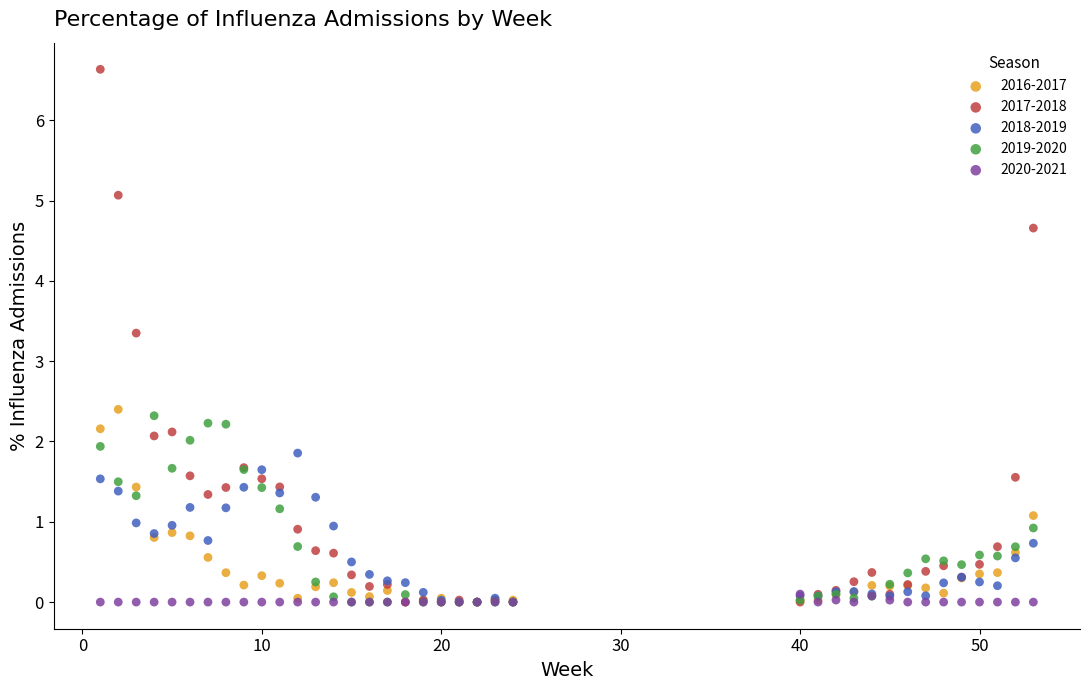

Across all series, what Y value is closest to 3?

3.3